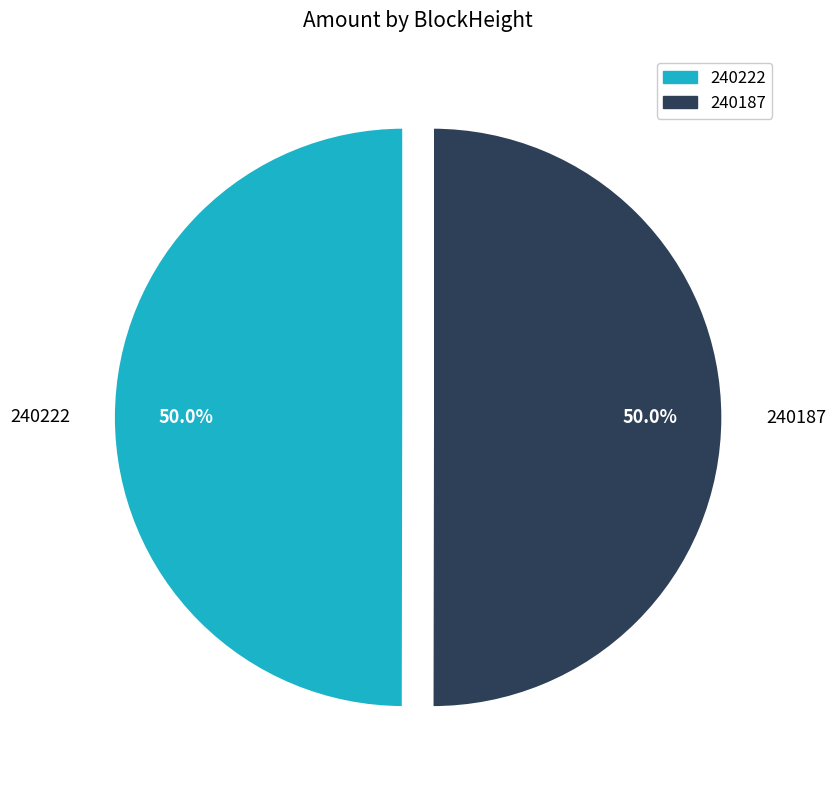

Combined, do 240187 and 240222 account for over 50%?

Yes